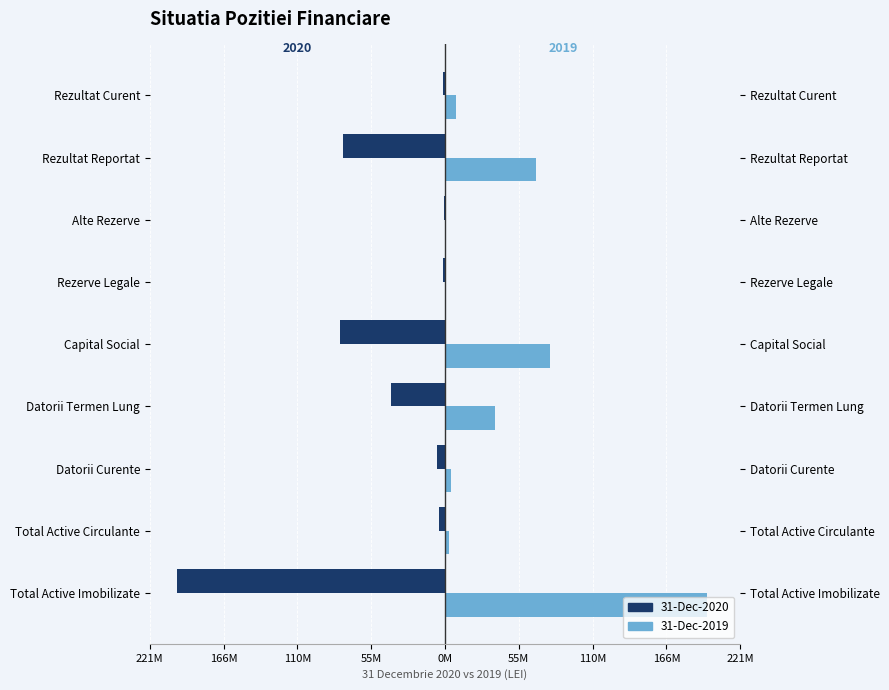

What is the difference between the maximum and minimum values in the 31-Dec-2020 series?

200951030